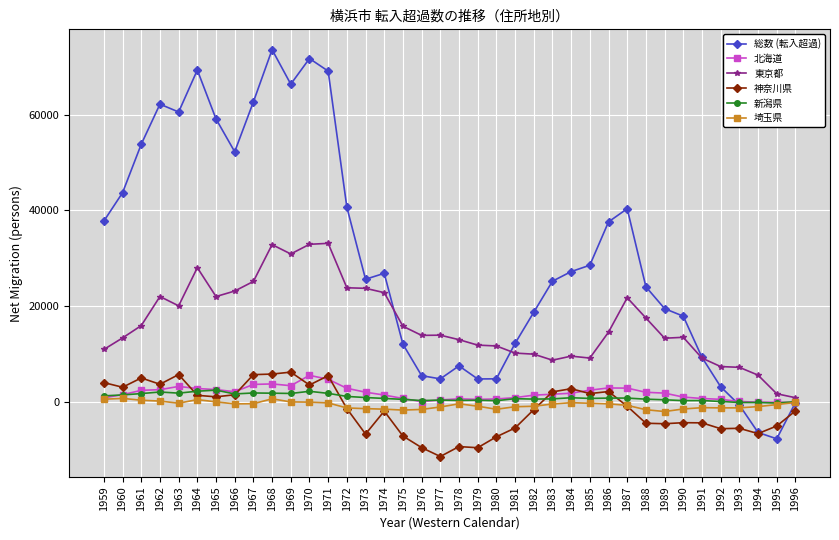

Where does the 新潟県 series first go above 761?

1959